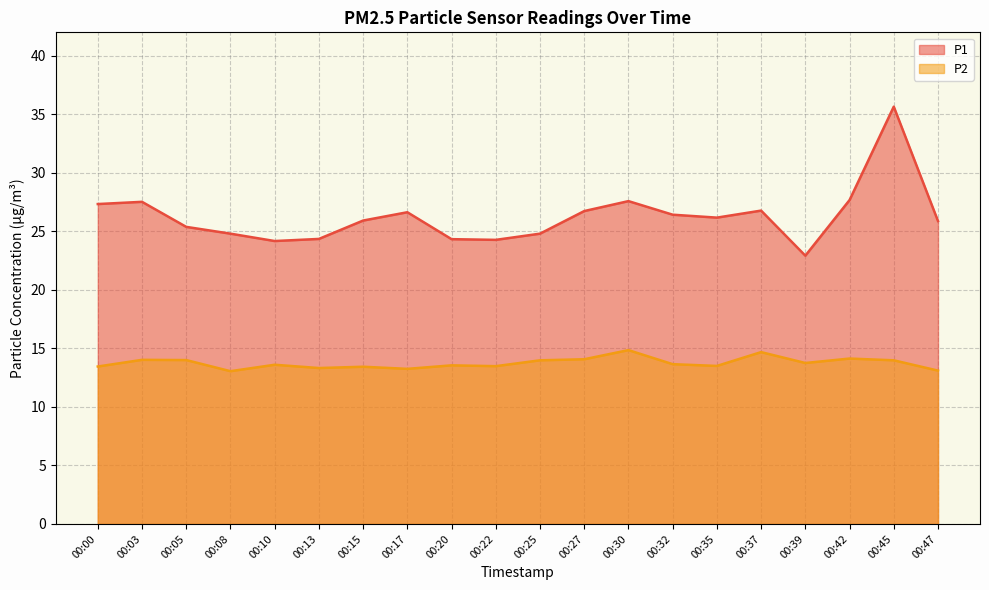

What are all the series names shown in the legend?

P1, P2